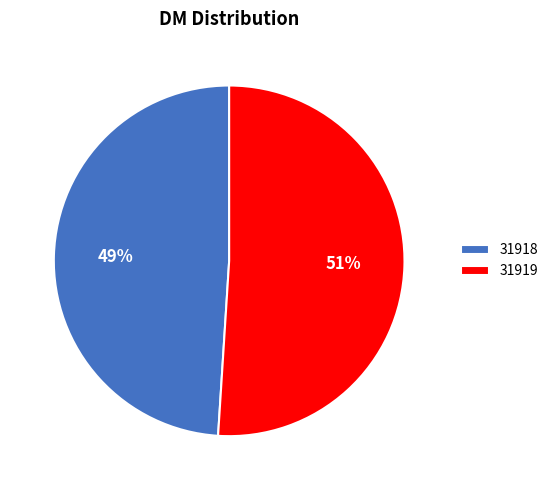

How many segments does this pie chart have?

2